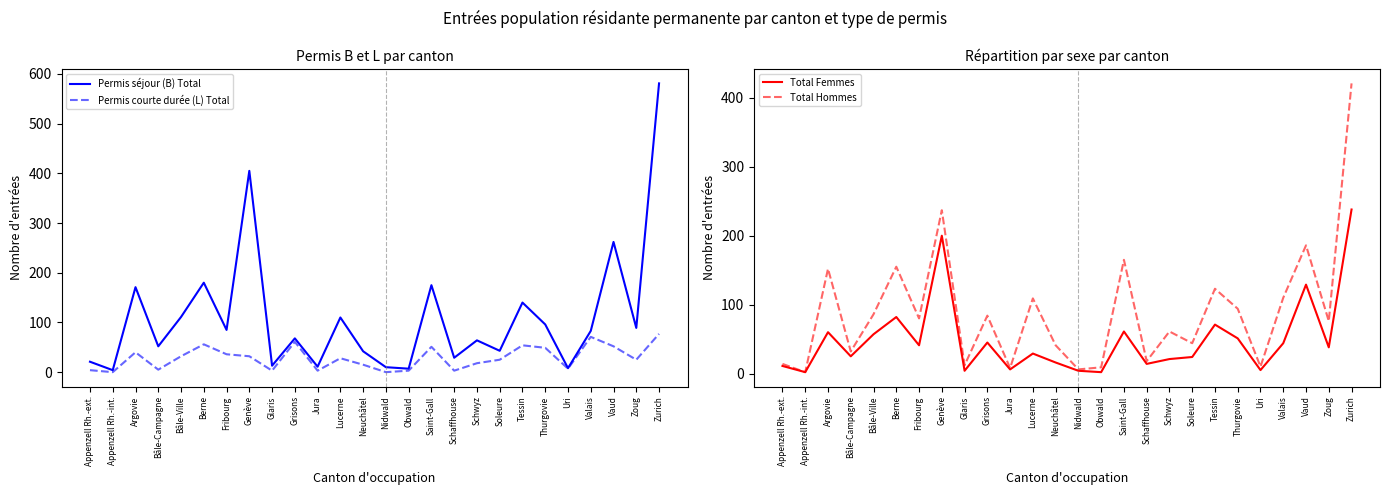

How many lines are shown in the chart?

4